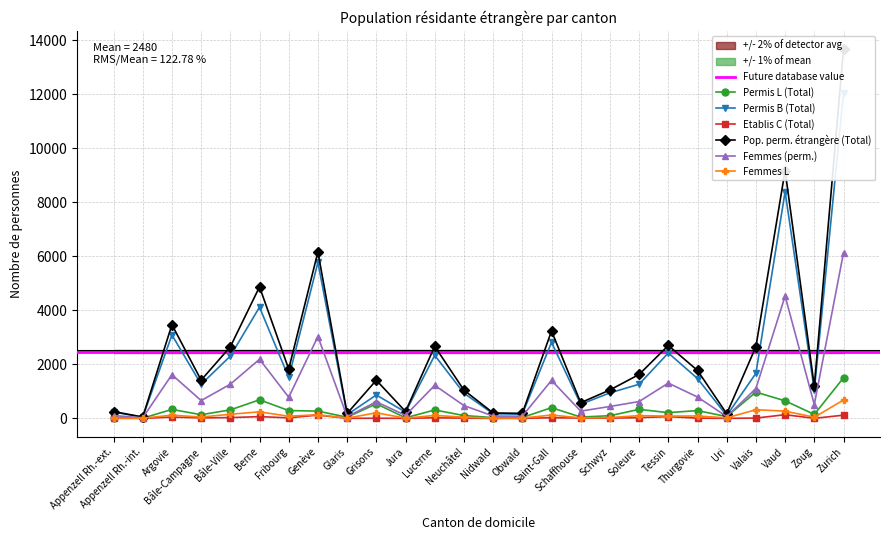

List the labels in order of Femmes (perm.) value, smallest first.

Appenzell Rh.-int., Glaris, Uri, Obwald, Nidwald, Appenzell Rh.-ext., Jura, Schaffhouse, Schwyz, Neuchâtel, Zoug, Grisons, Soleure, Bâle-Campagne, Fribourg, Thurgovie, Valais, Lucerne, Bâle-Ville, Tessin, Saint-Gall, Argovie, Berne, Genève, Vaud, Zurich